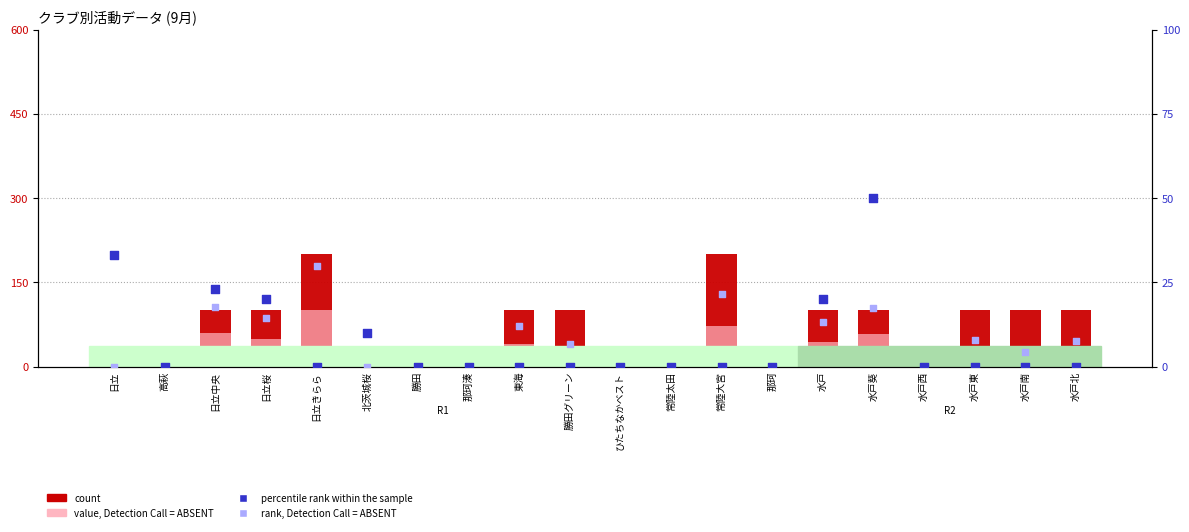

Which series has the largest total across all categories?

count